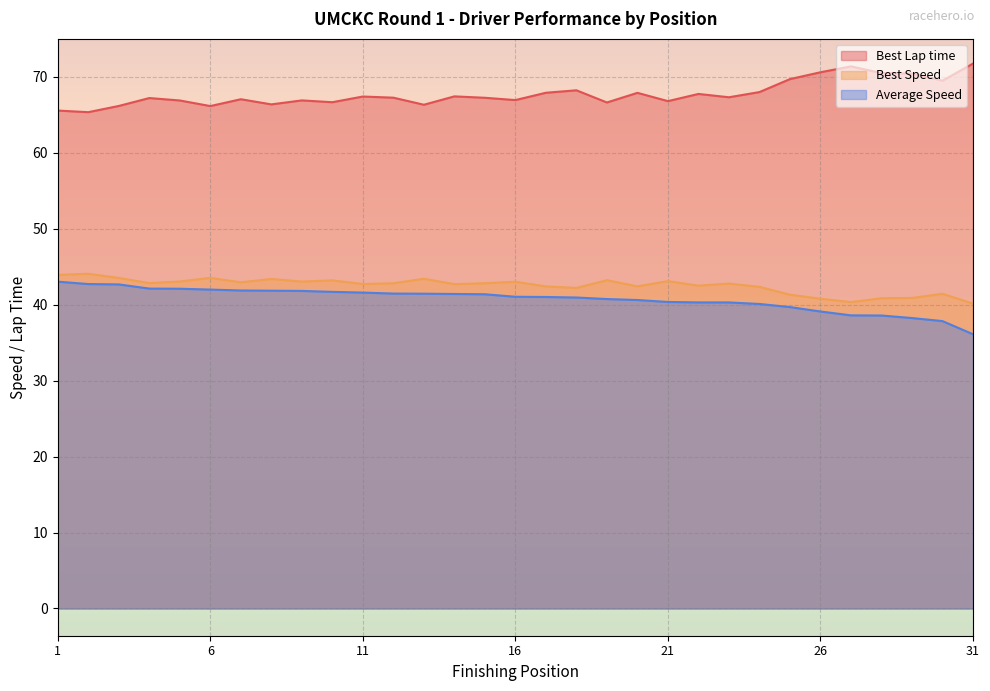

What is the maximum value shown in the chart?

71.8